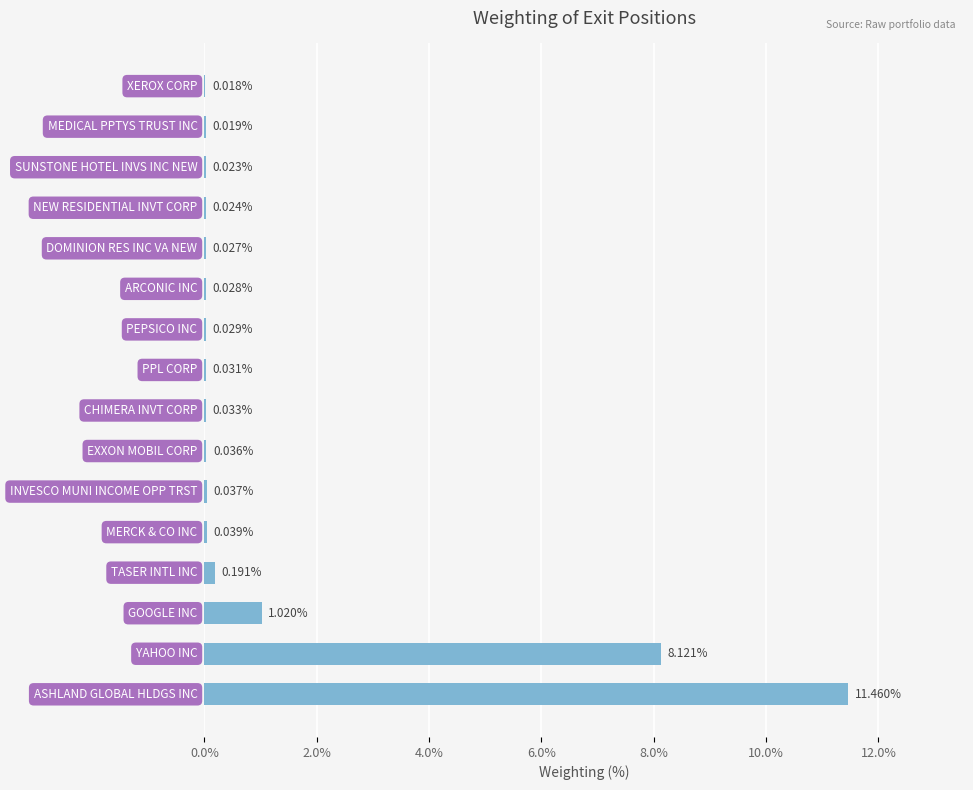

What is the sum of all values?

21.1